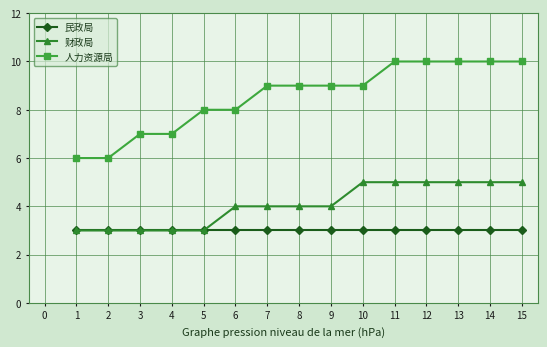

What is the highest value of the 民政局 series?

3